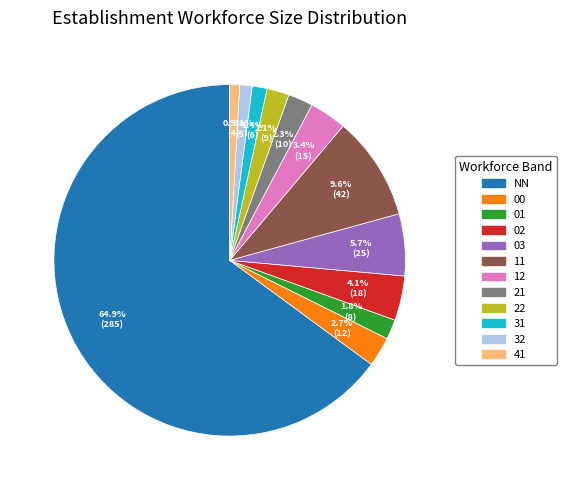

What is the majority slice?

NN